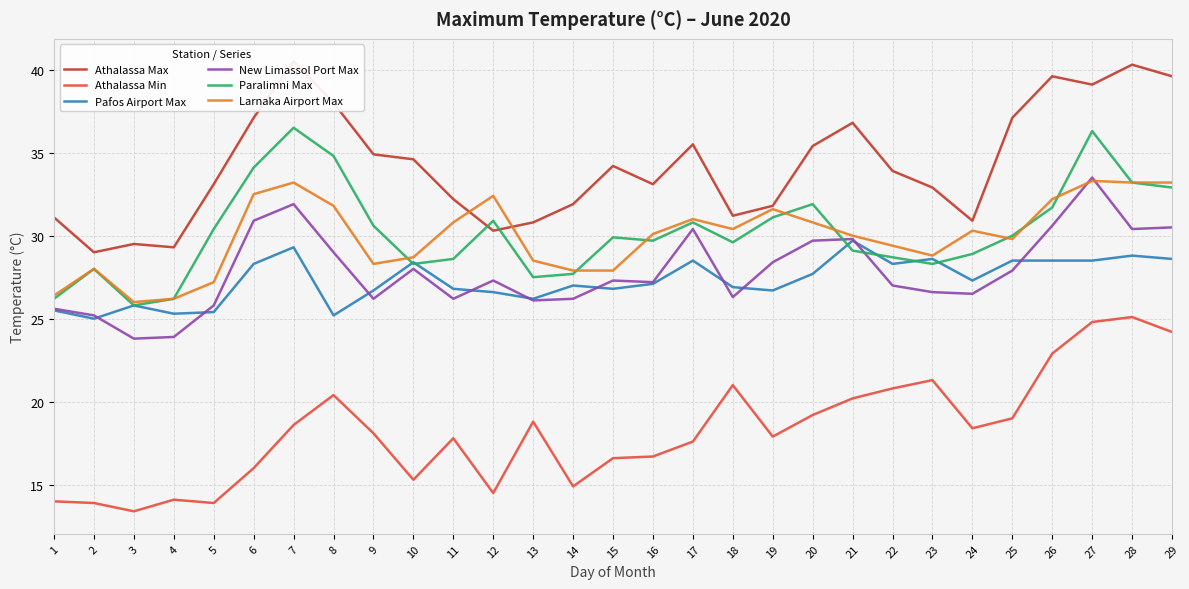

How many data points in Athalassa Min are less than 18?

14